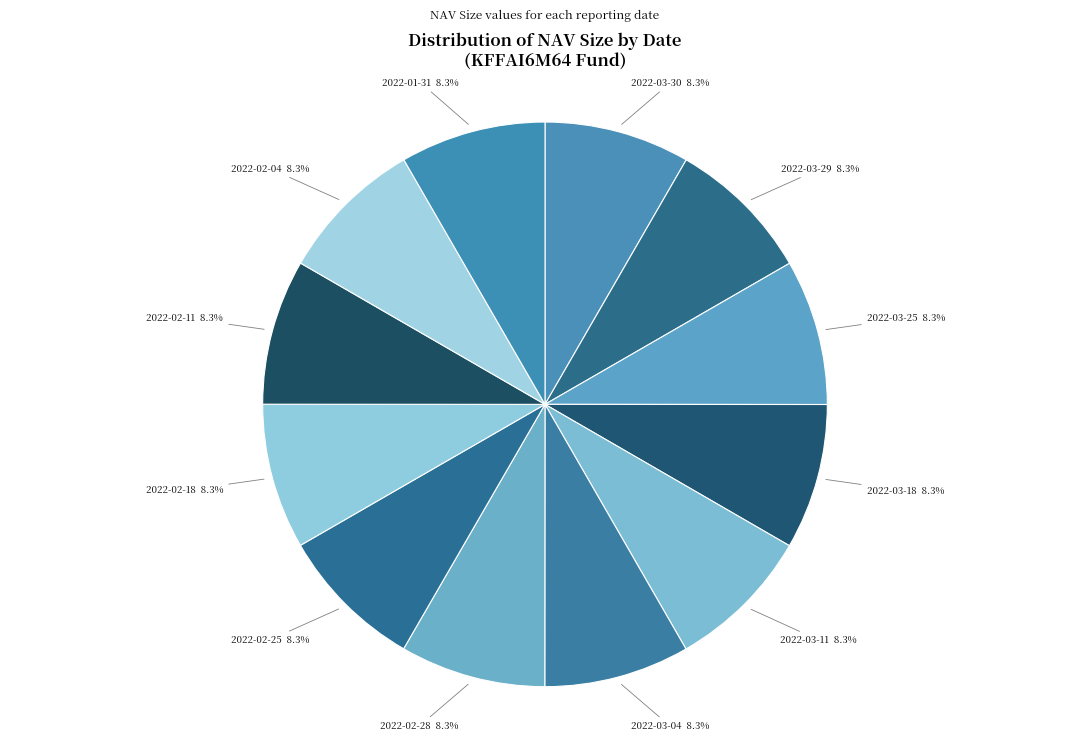

How many slices are in this pie chart?

12